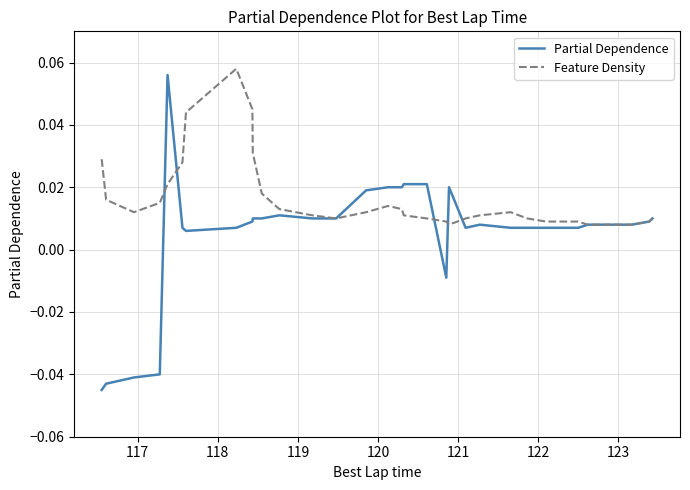

Which series has the largest total across all categories?

Feature Density